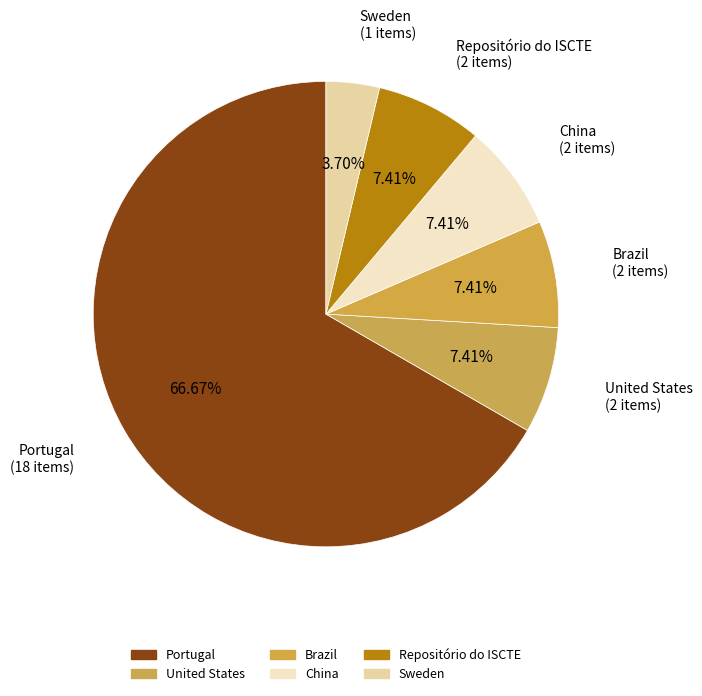

What is the majority slice?

Portugal